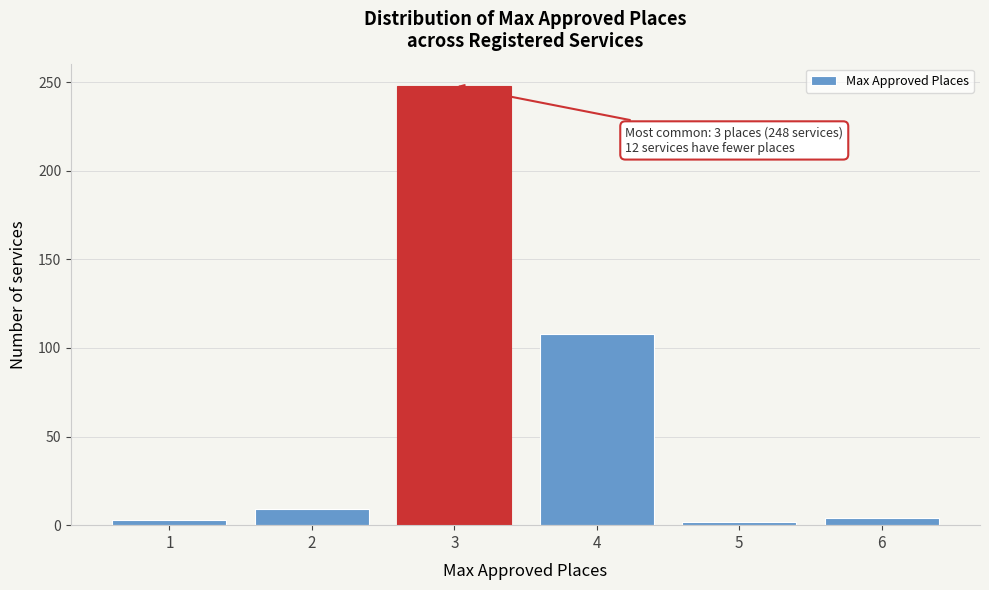

What is the greatest value displayed?

248